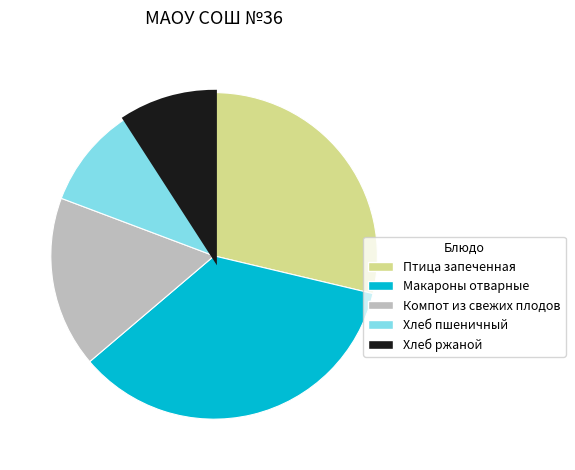

How many slices are in this pie chart?

5